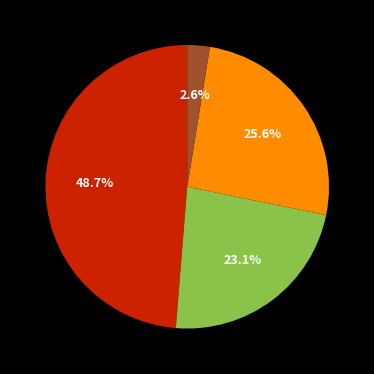

Does any single category account for the majority?

No